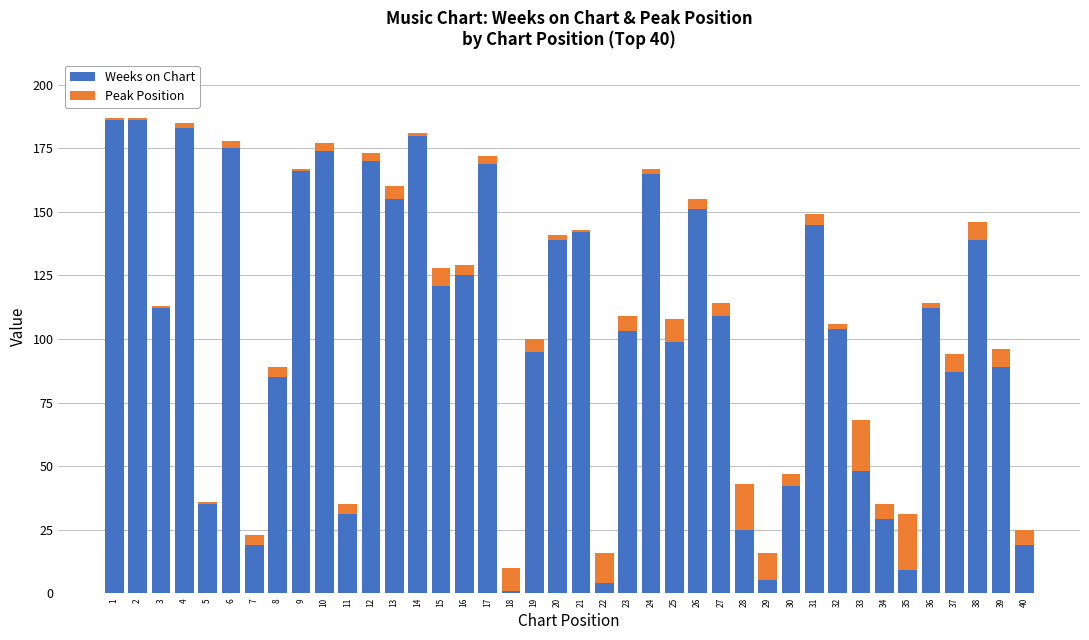

What is the sum of all Weeks on Chart values?

4133